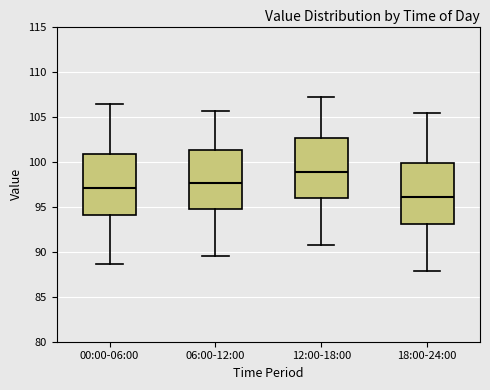

Which box's median line is the lowest?

18:00-24:00